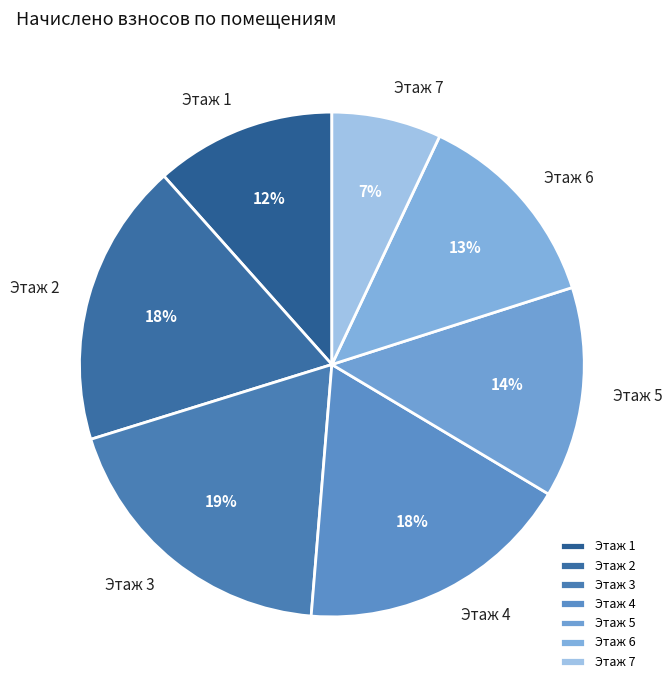

Does any single category account for the majority?

No